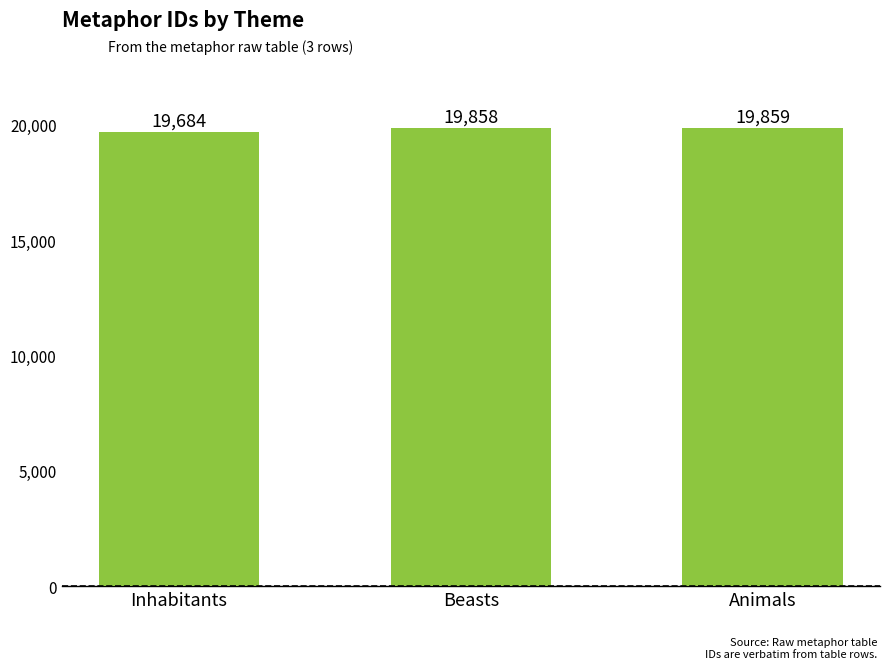

Which has a higher value, Inhabitants or Beasts?

Beasts